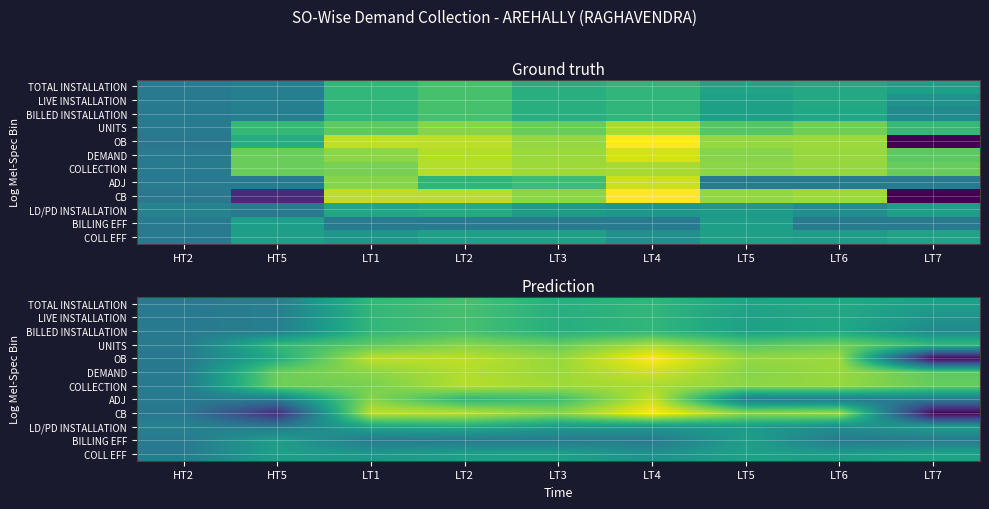

Which has a higher value, LT7 or LT5?

LT5